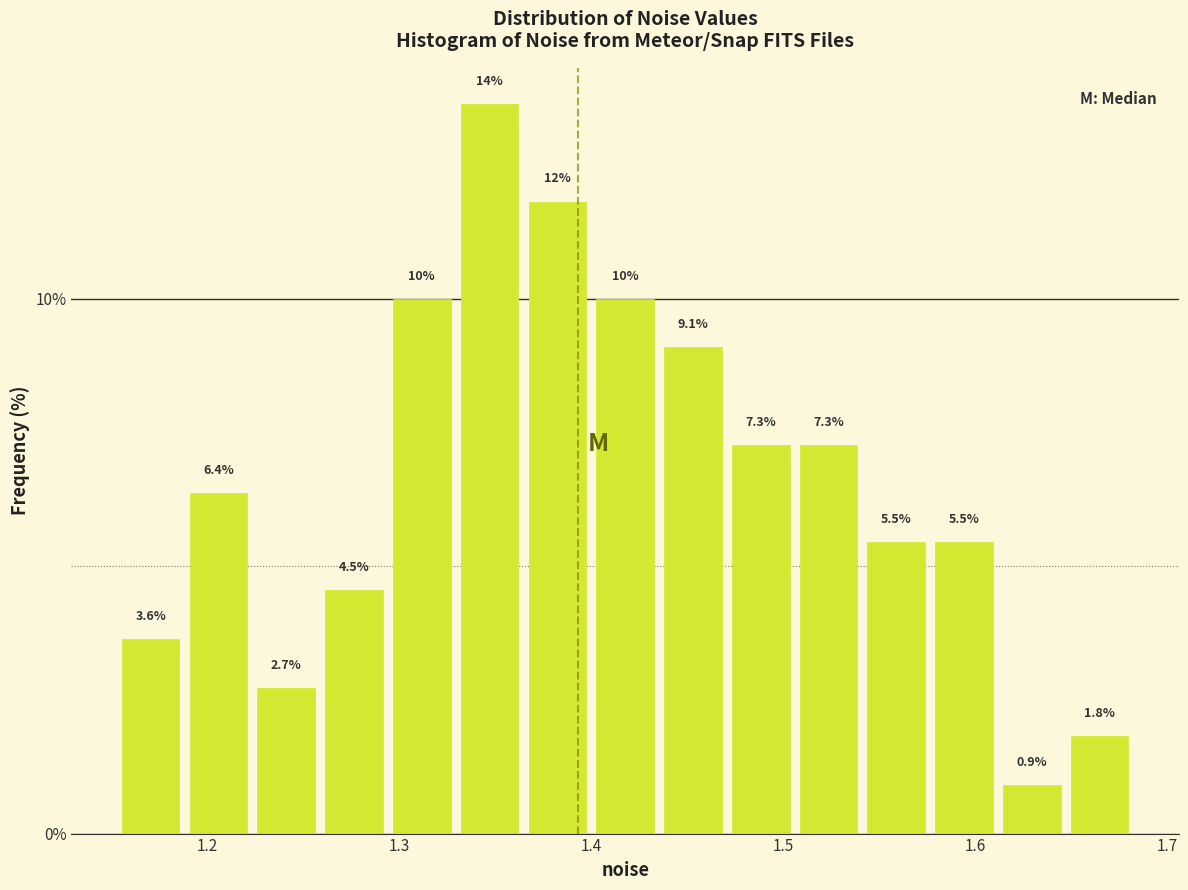

Around what value on the x-axis is the tallest bar? Give the approximate position of its centre, as read against the axis.

1.35